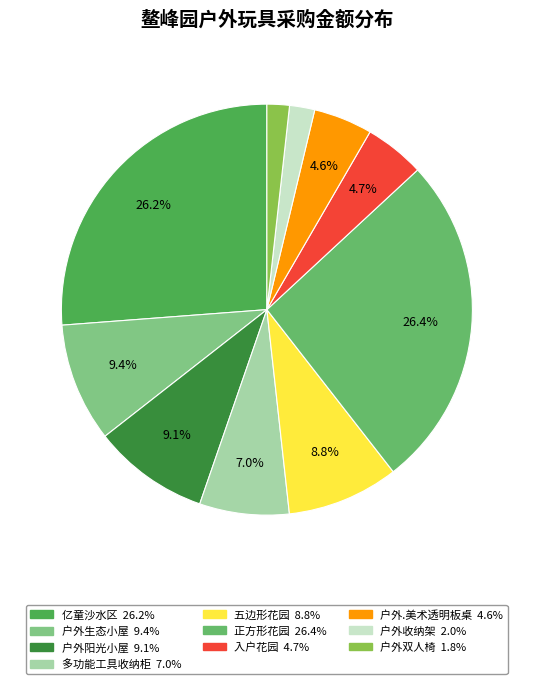

What percentage is NOT represented by 户外生态小屋?

90.6%